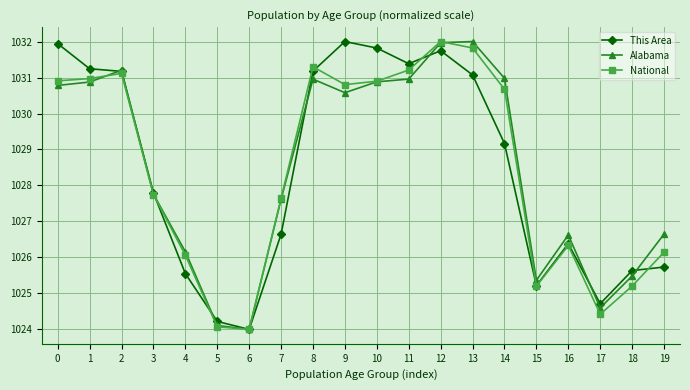

What is the greatest value displayed?

1032.0